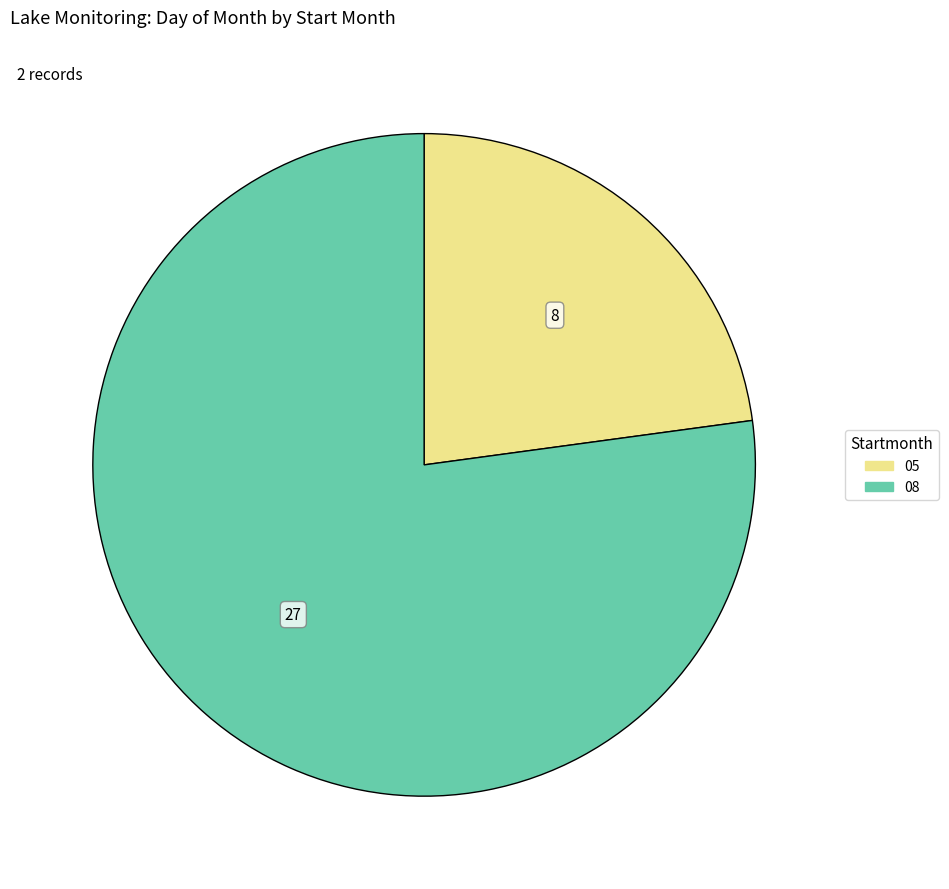

Is there any slice that represents more than half of the pie?

Yes